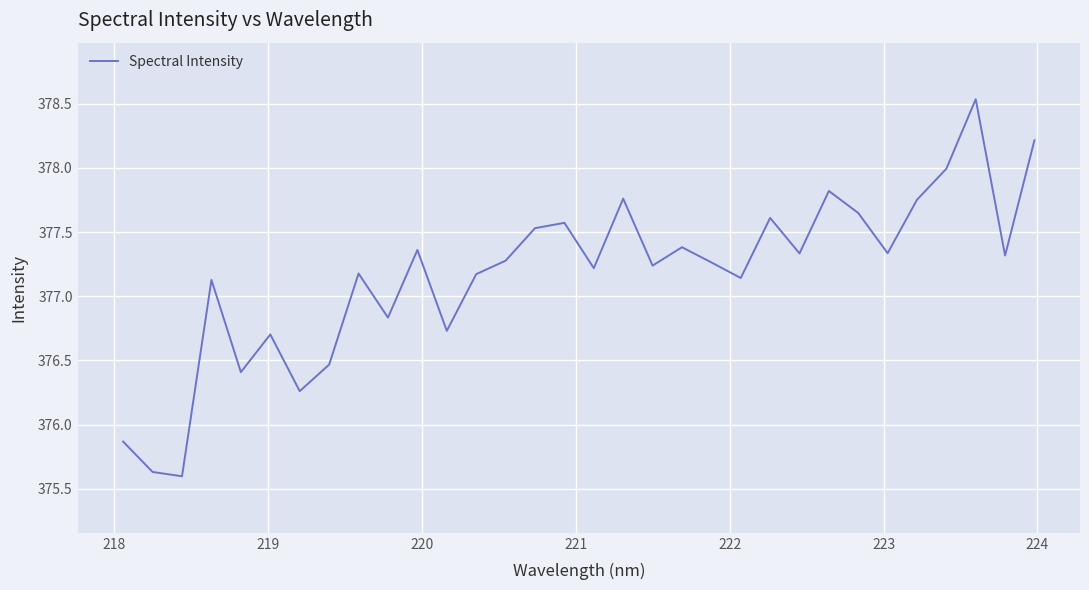

What is the minimum value shown in the chart?

375.6